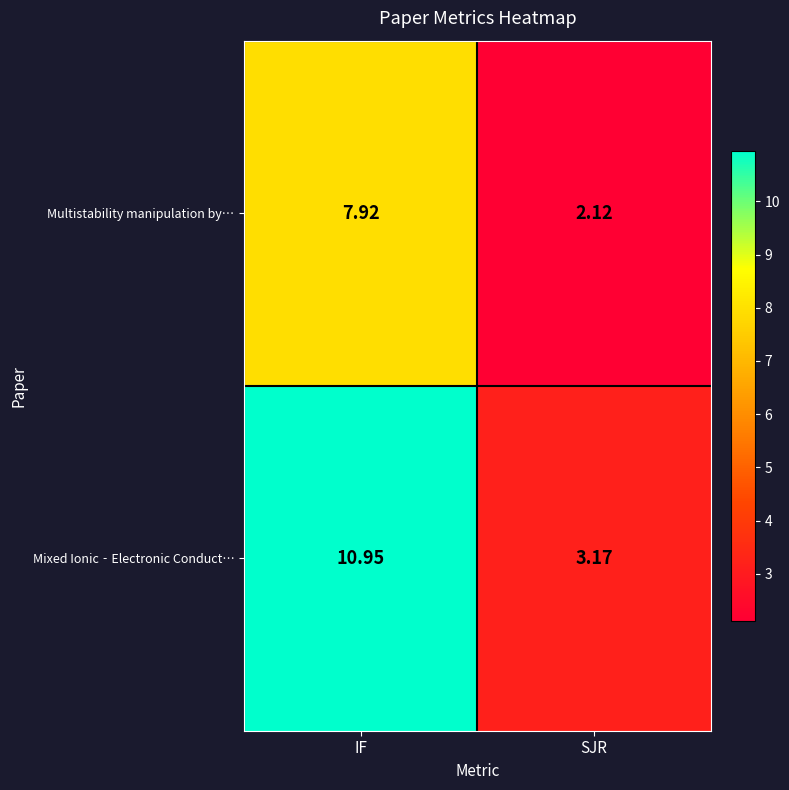

Rank the series by their maximum value, from lowest to highest.

Multistability manipulation by…, Mixed Ionic‐Electronic Conduct…